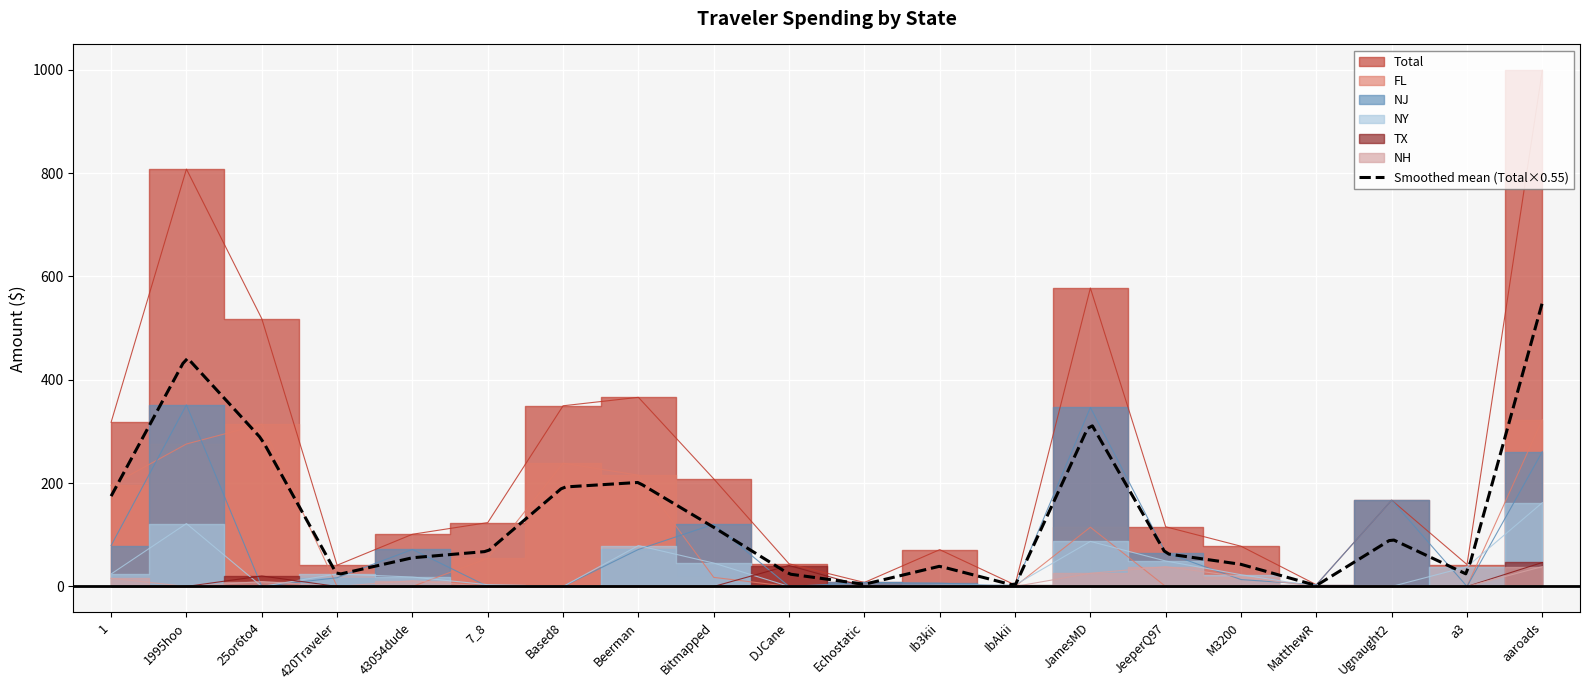

Does the chart display data point markers on the line(s)?

No